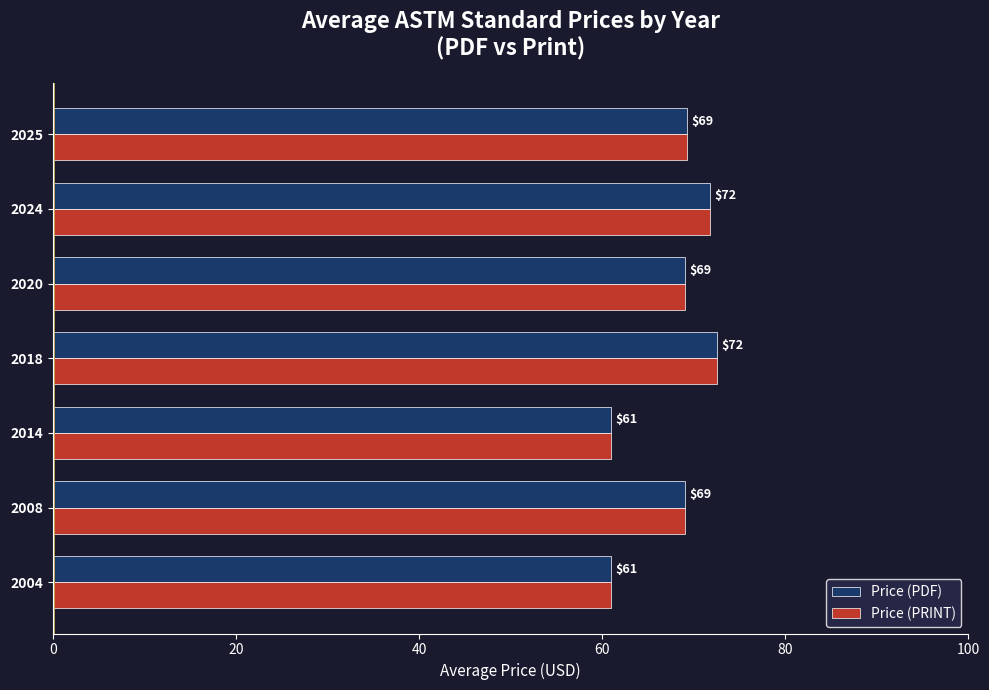

What is the difference between the maximum and second lowest values in the Price (PDF) series?

11.5